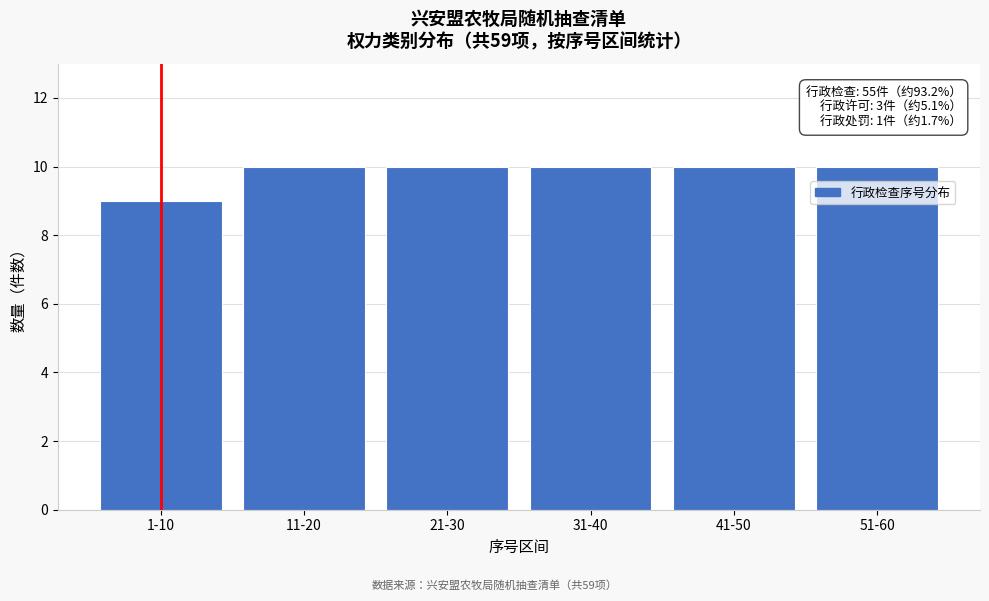

Reading left to right, list all the values displayed in this chart.

1-10=9	11-20=10	21-30=10	31-40=10	41-50=10	51-60=10